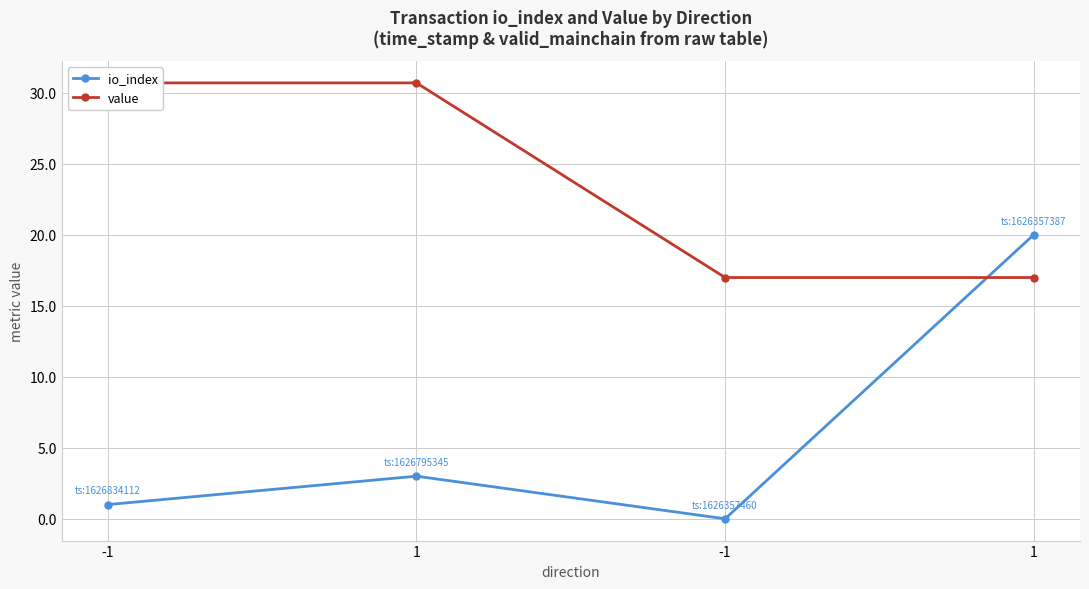

True or false: io_index and value cross at least once.

True